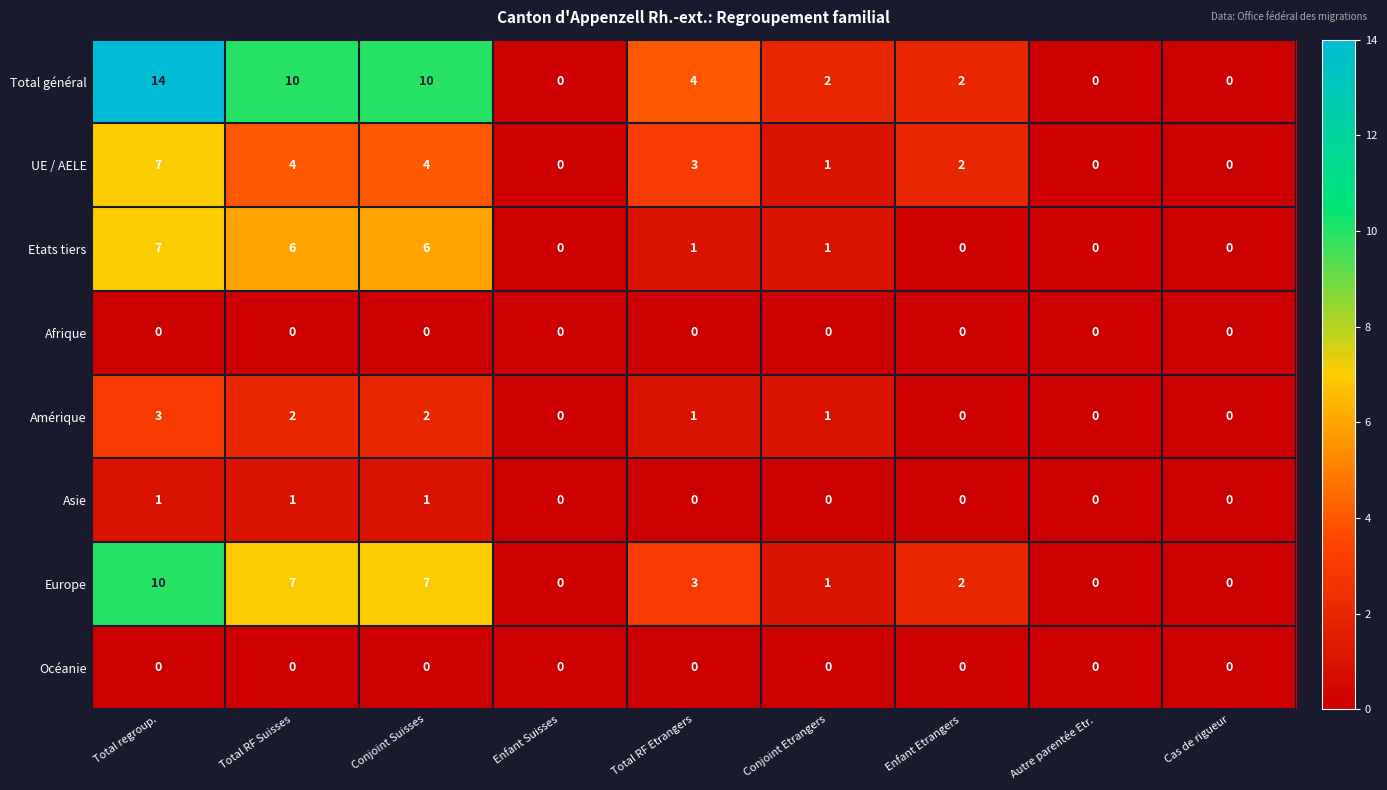

Which series has the largest total across all categories?

Total général